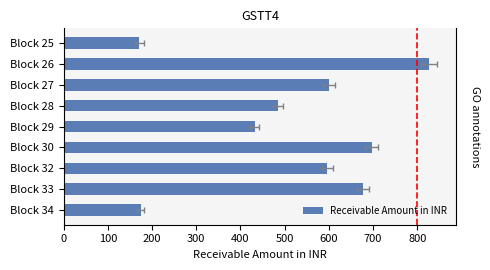

The value at Block 28 is 485.7. True or false?

True